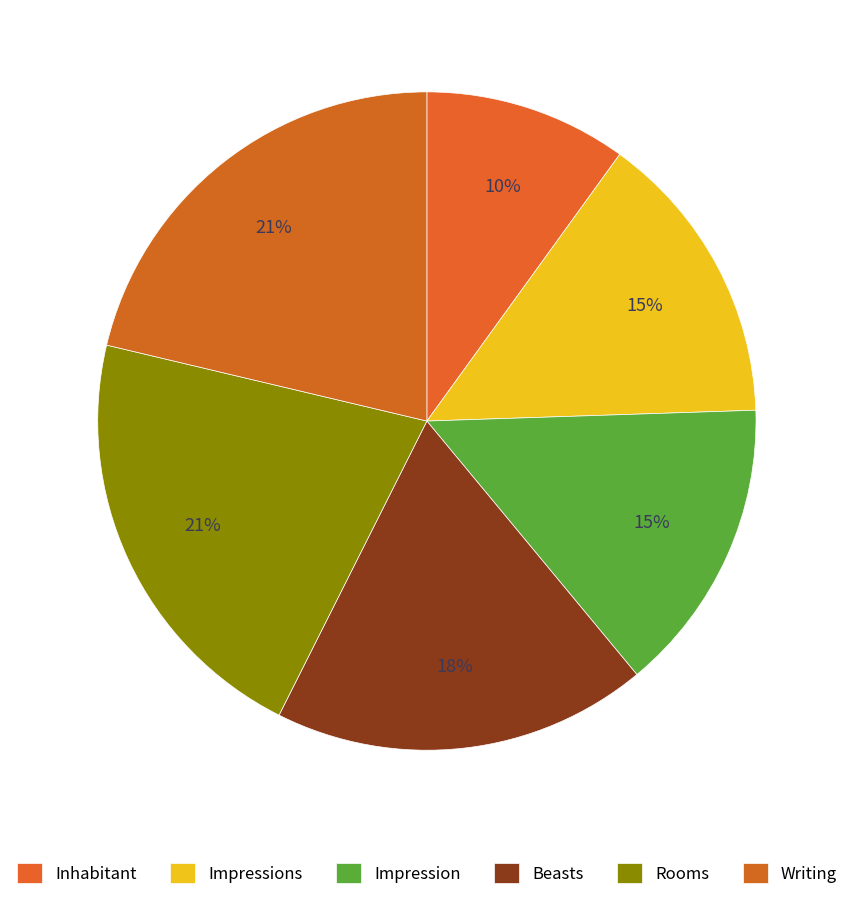

How many slices are in this pie chart?

6